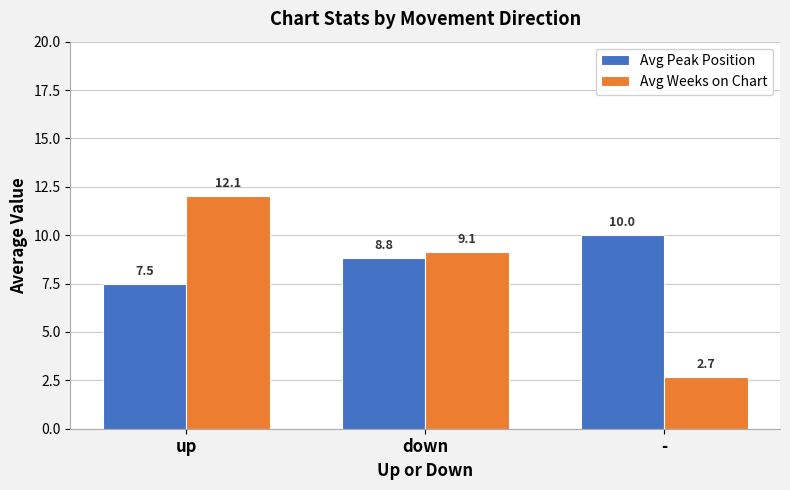

At how many categories does at least one series exceed 2?

3